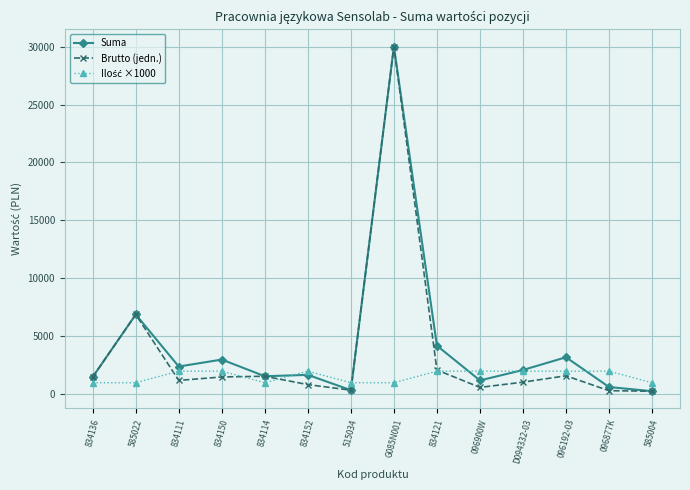

How many values in the Suma series are below 2099?

7